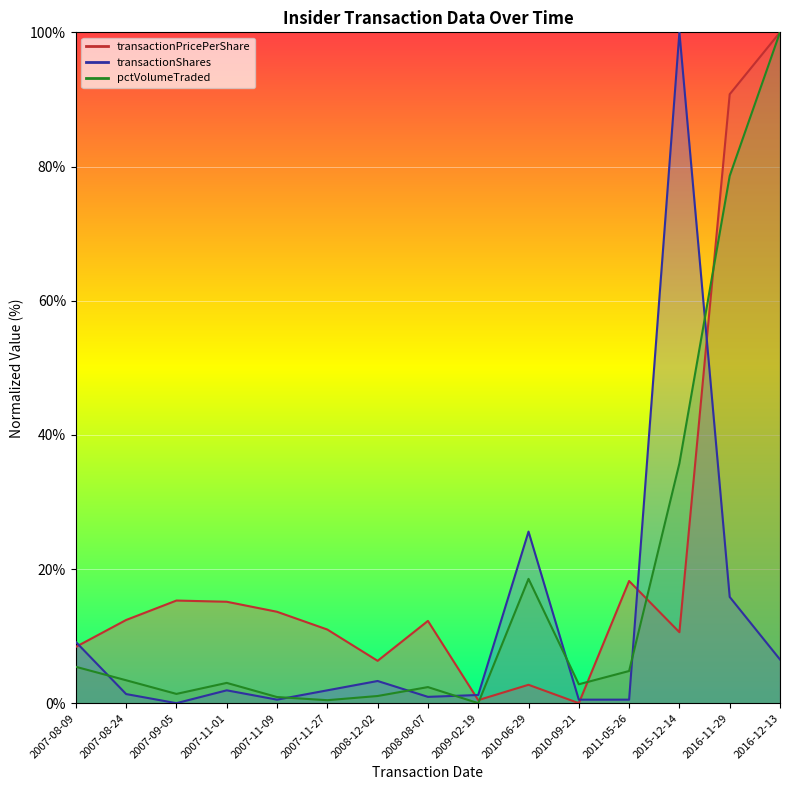

What is the total value across all series at 2007-09-05?

16.7